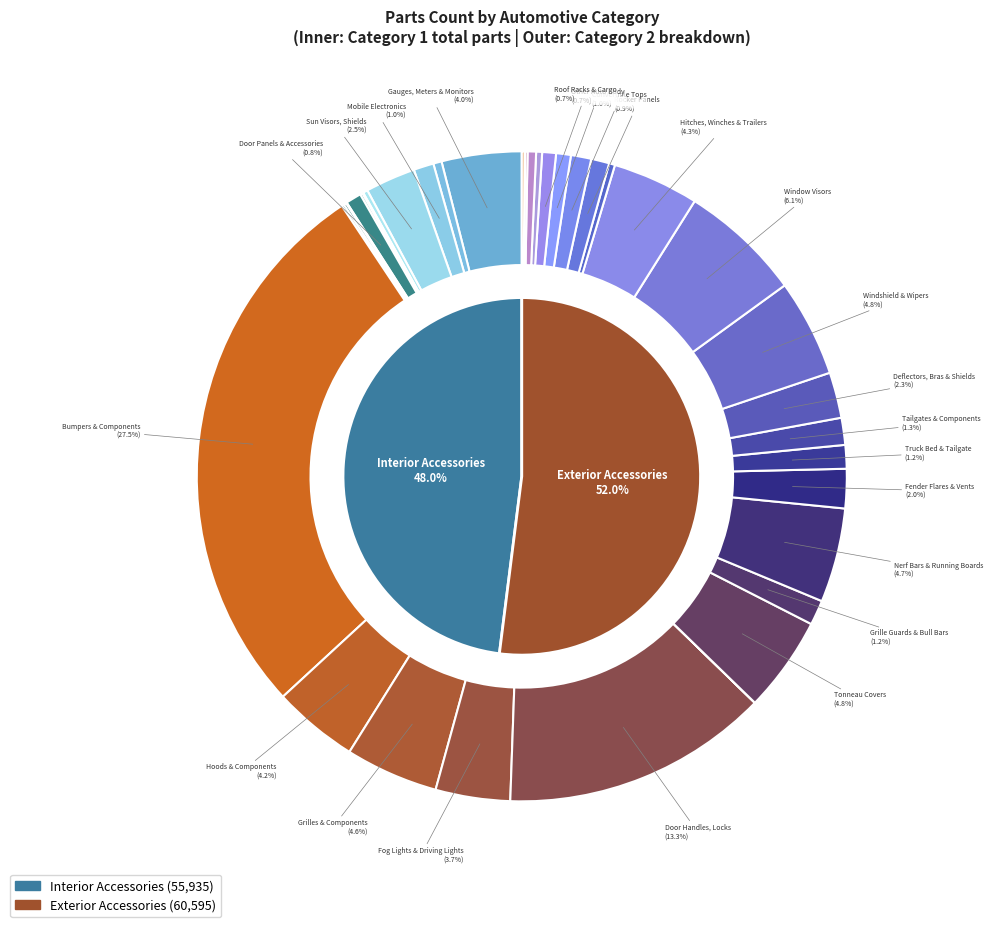

To the nearest percent, what is the difference between the Interior Accessories and Exterior Accessories slice percentages?

4%